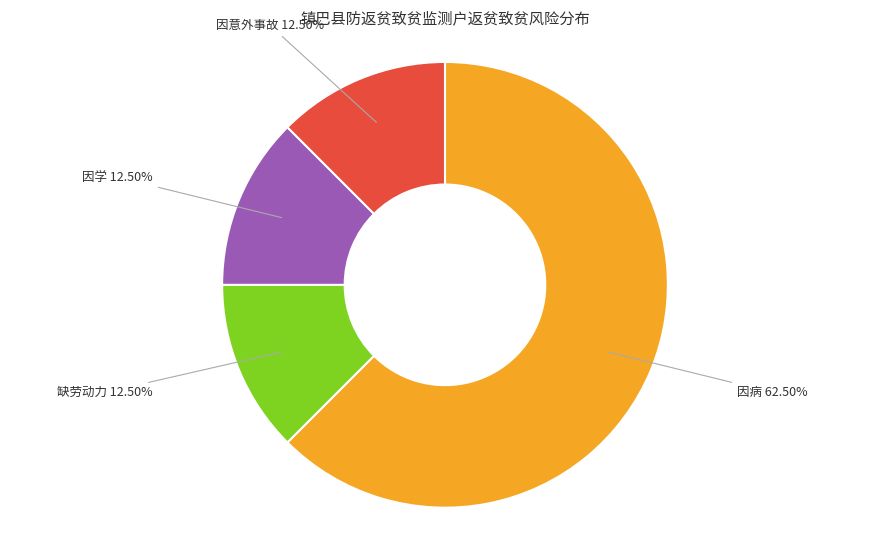

Does any single category account for the majority?

Yes